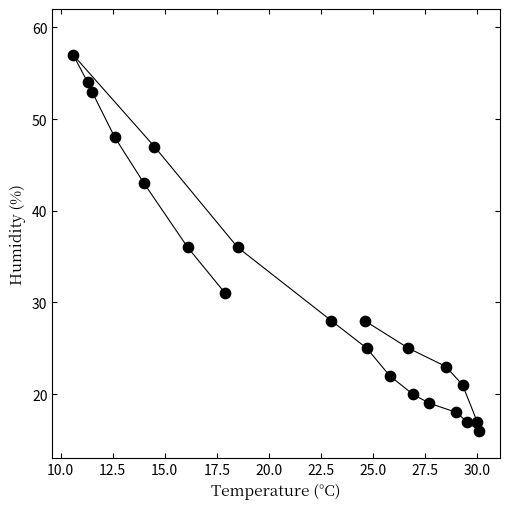

What is the range of Y values (max minus min)?

41